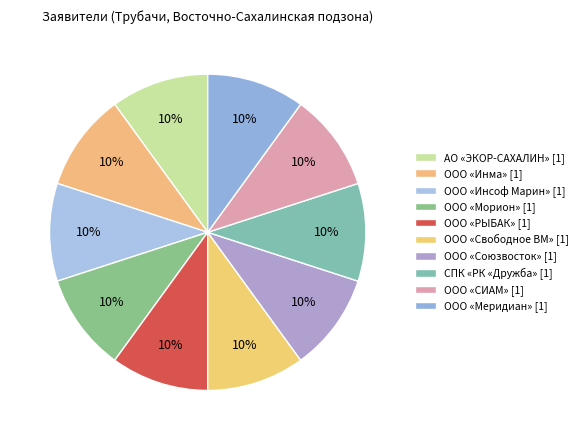

To the nearest percent, what percentage of the pie is ООО «Морион»?

10%